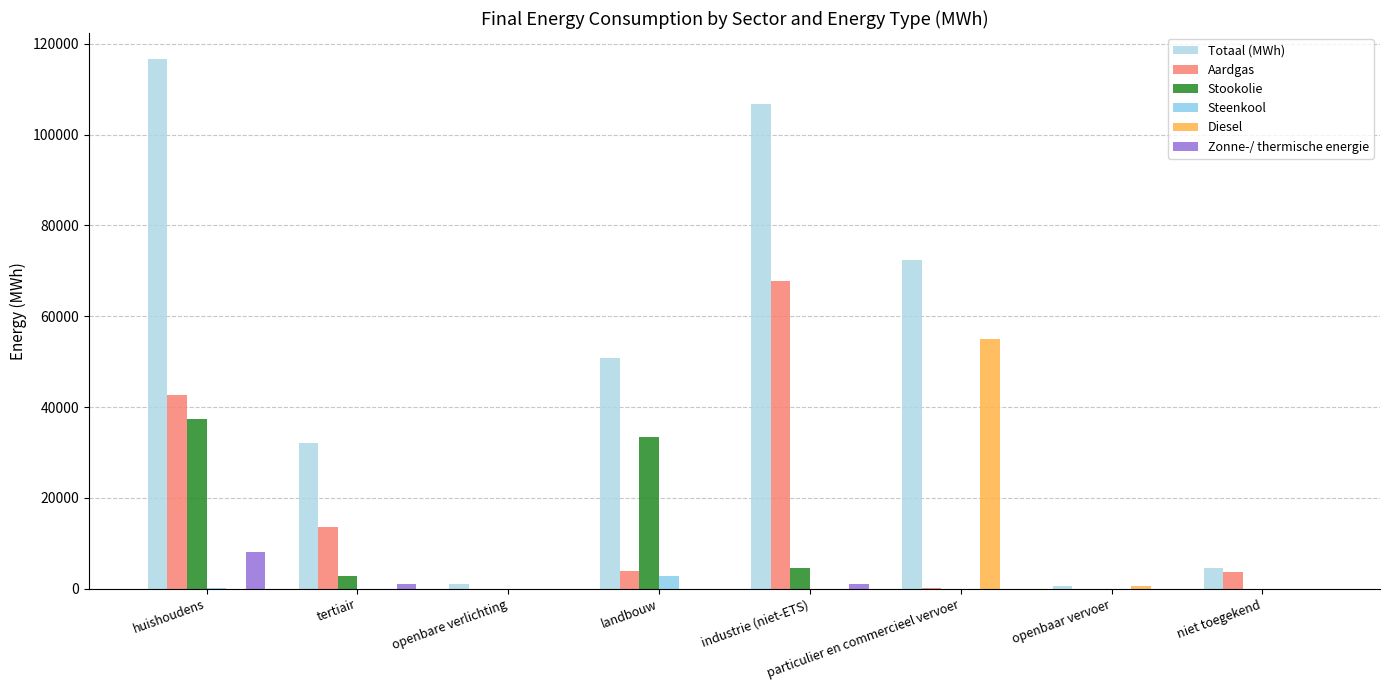

How many values in the Stookolie series exceed 2757?

4